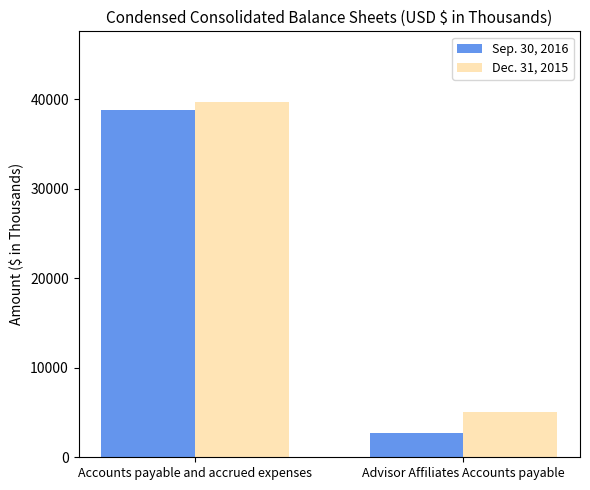

The Sep. 30, 2016 series shows 2700 at Advisor Affiliates Accounts payable. True or false?

True